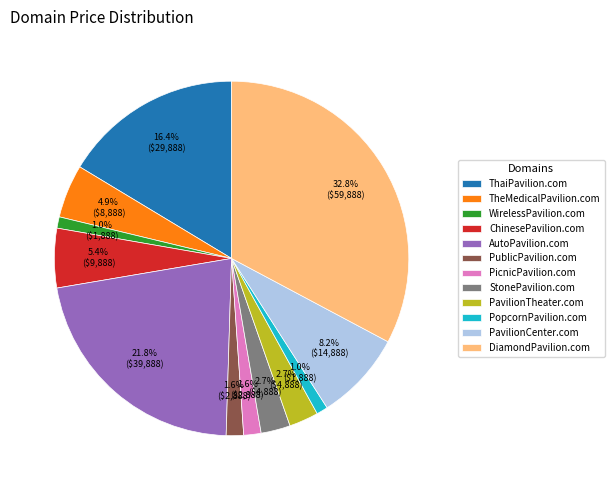

Which category has the biggest portion of the pie?

DiamondPavilion.com